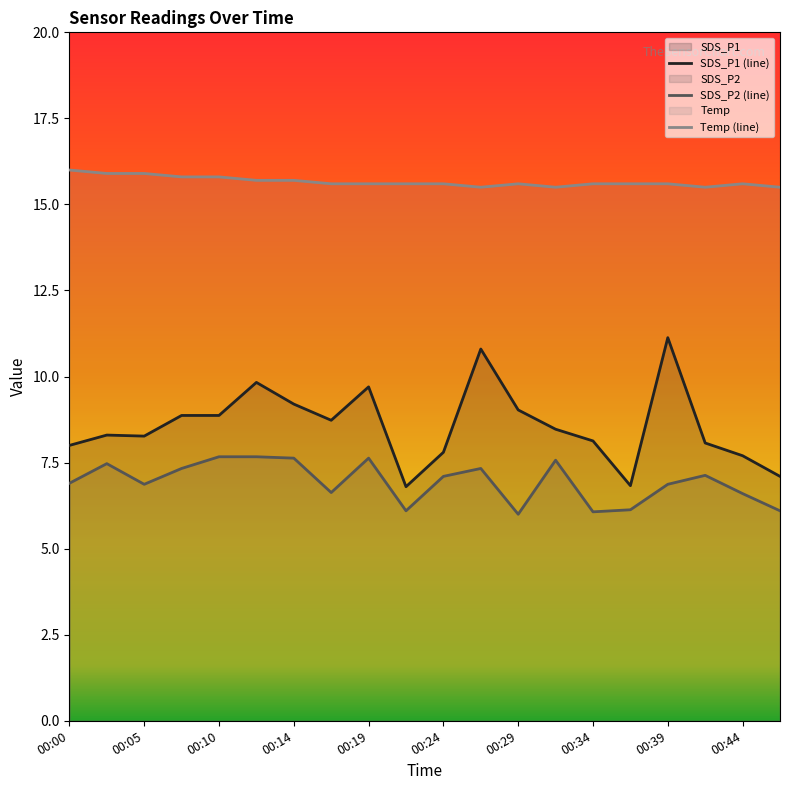

List the series in order of their peak value, highest first.

Temp (line), SDS_P1 (line), SDS_P2 (line)